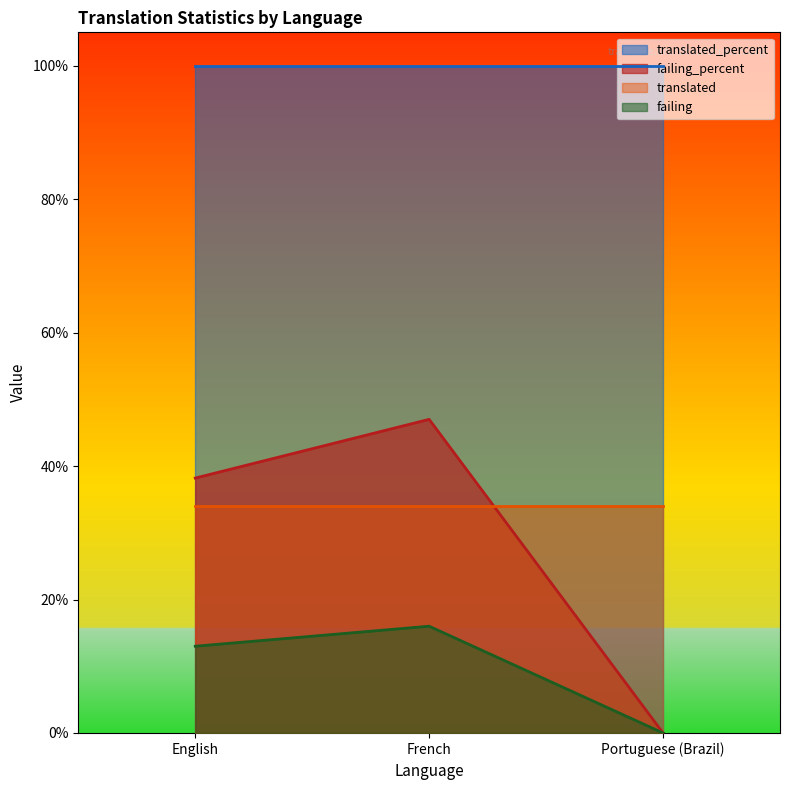

Which category has the lowest value across all series?

Portuguese (Brazil)